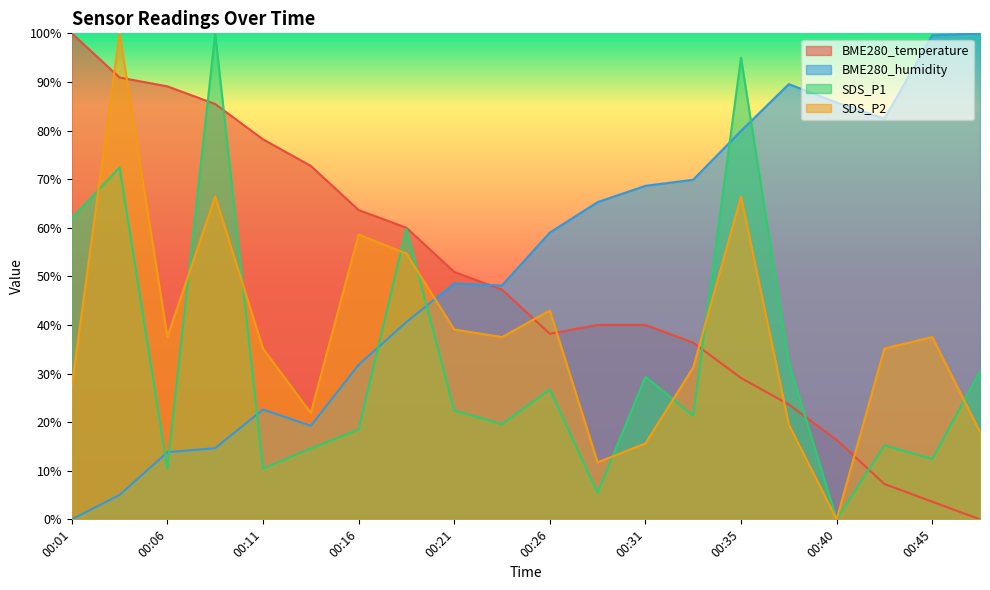

The value of BME280_temperature at 00:03 is 29.6. True or false?

False